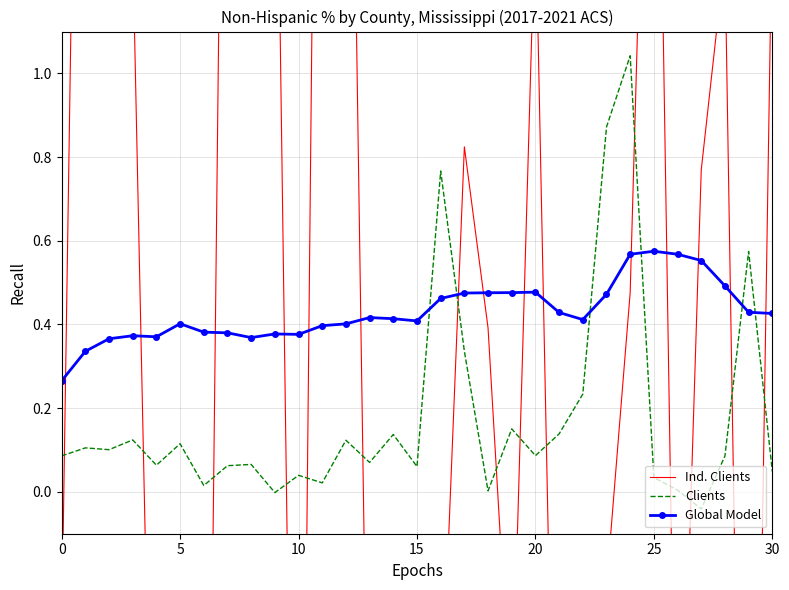

The value of Global Model at 5 is 0.2. True or false?

False